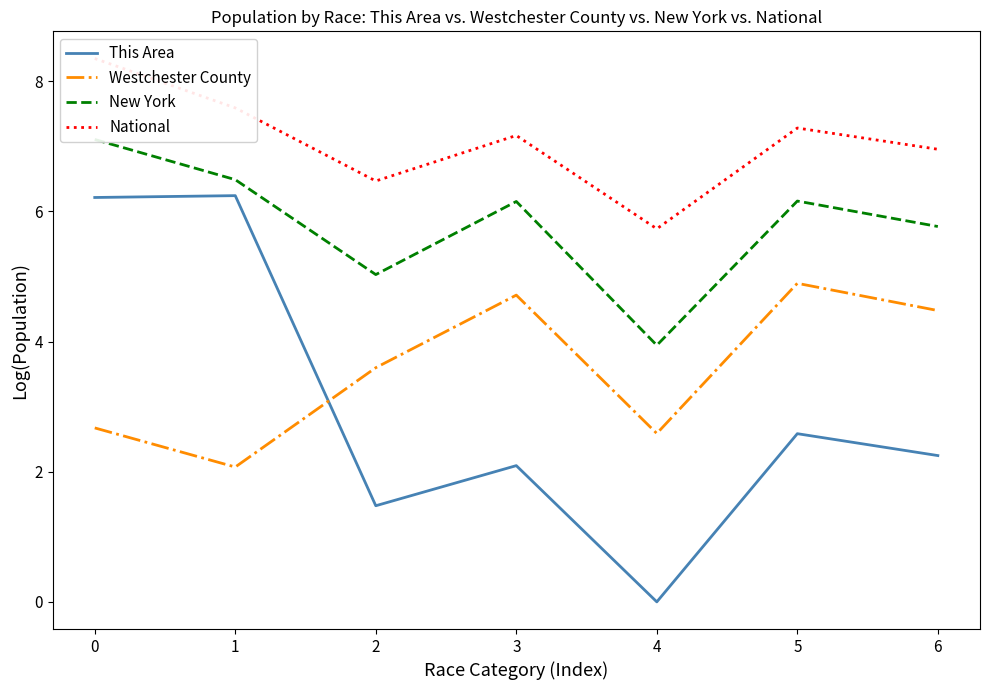

How many positive values does the This Area series have?

6